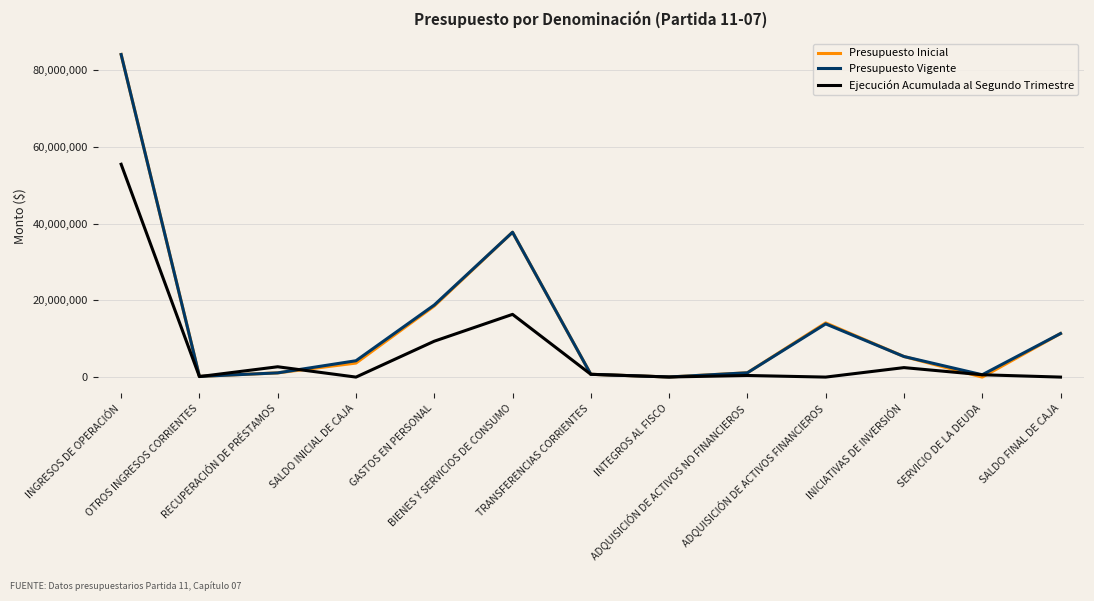

What is the minimum value for Presupuesto Vigente?

26729